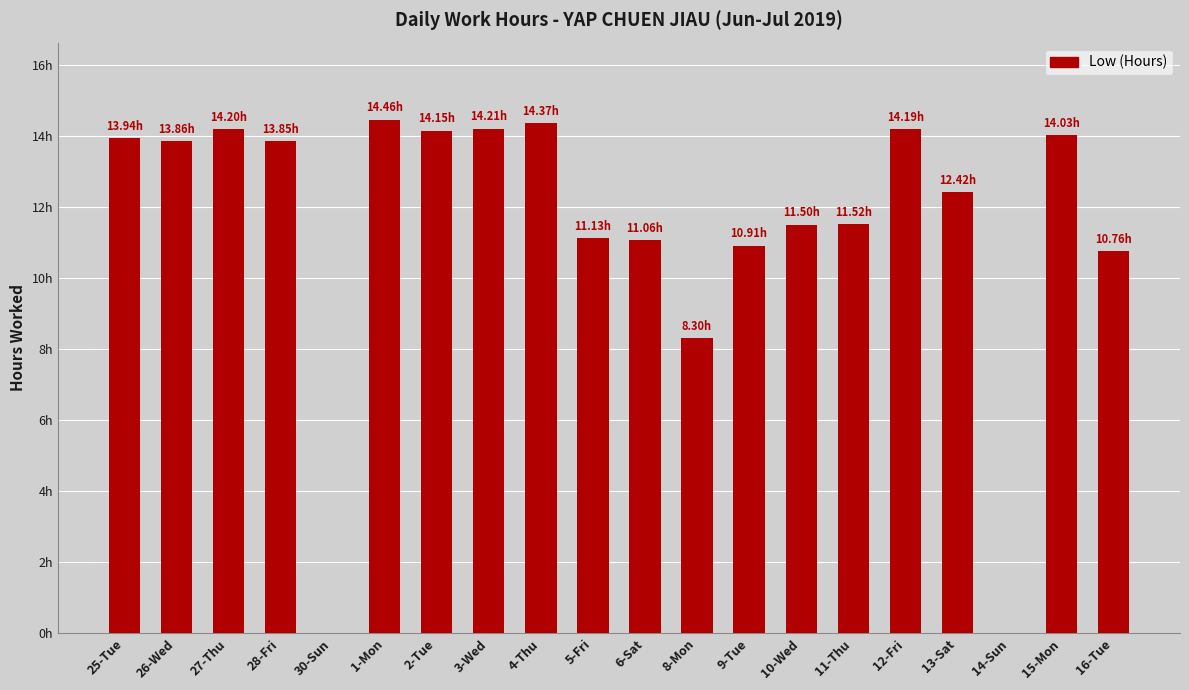

Approximately how many times larger is the value at 15-Mon compared to 27-Thu?

1.0